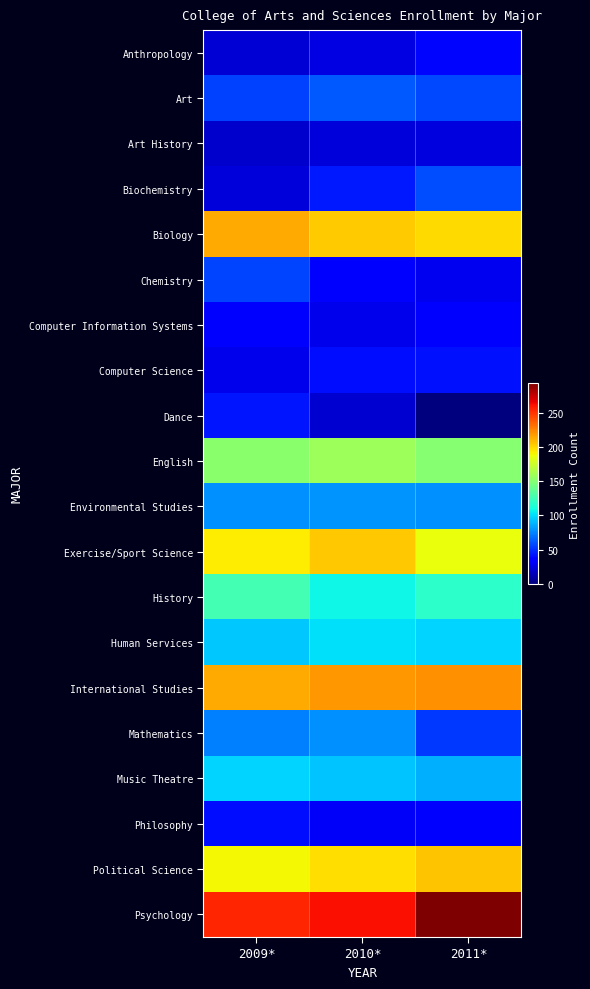

Reading right to left, transcribe all the data shown in this chart.

Anthropology: 2011*=38	2010*=26	2009*=22
Art: 2011*=58	2010*=62	2009*=55
Art History: 2011*=25	2010*=23	2009*=20
Biochemistry: 2011*=59	2010*=44	2009*=23
Biology: 2011*=199	2010*=203	2009*=213
Chemistry: 2011*=29	2010*=35	2009*=57
Computer Information Systems: 2011*=34	2010*=28	2009*=35
Computer Science: 2011*=42	2010*=41	2009*=28
Dance: 2011*=0	2010*=21	2009*=43
English: 2011*=150	2010*=159	2009*=152
Environmental Studies: 2011*=78	2010*=79	2009*=78
Exercise/Sport Science: 2011*=186	2010*=204	2009*=193
History: 2011*=119	2010*=108	2009*=127
Human Services: 2011*=98	2010*=101	2009*=94
International Studies: 2011*=221	2010*=219	2009*=214
Mathematics: 2011*=53	2010*=78	2009*=74
Music Theatre: 2011*=87	2010*=93	2009*=98
Philosophy: 2011*=35	2010*=31	2009*=41
Political Science: 2011*=206	2010*=197	2009*=189
Psychology: 2011*=293	2010*=262	2009*=255